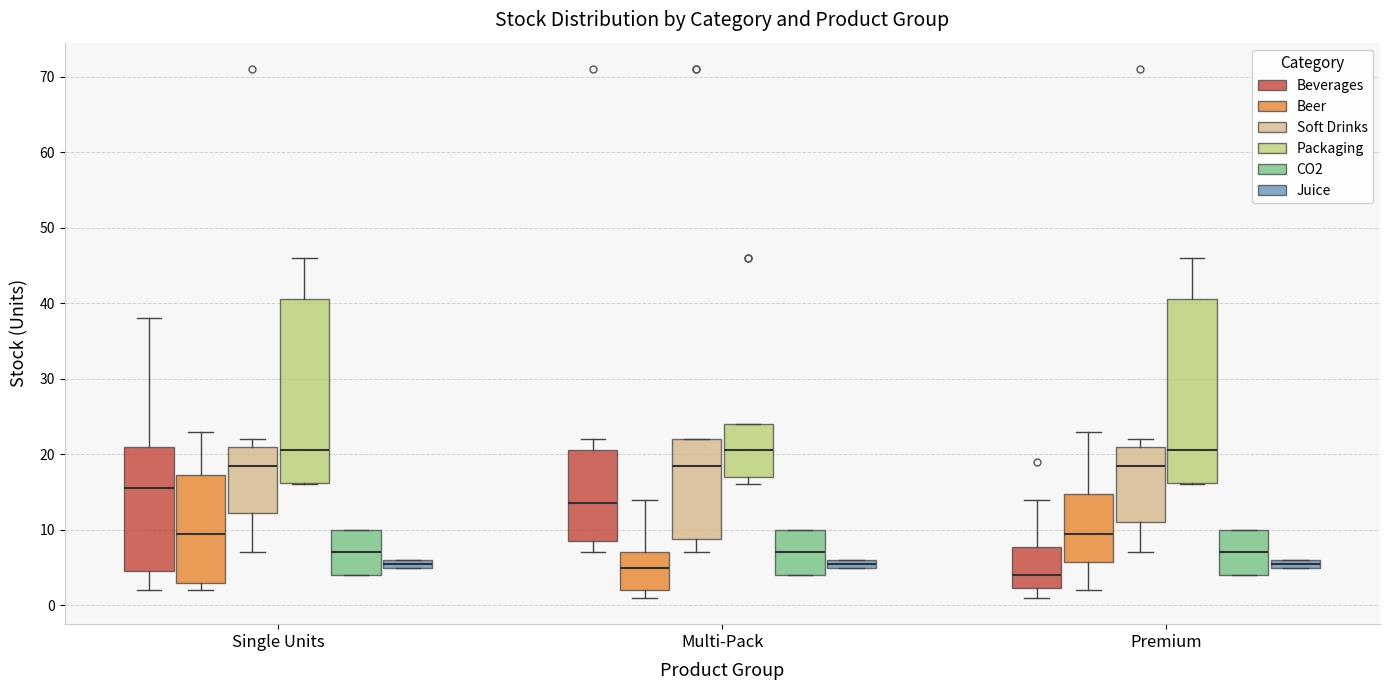

Where does the median line of the box for Premium (Packaging) sit on the y-axis? The values are not printed on the chart, so give them approximately, as read against the axis.

21